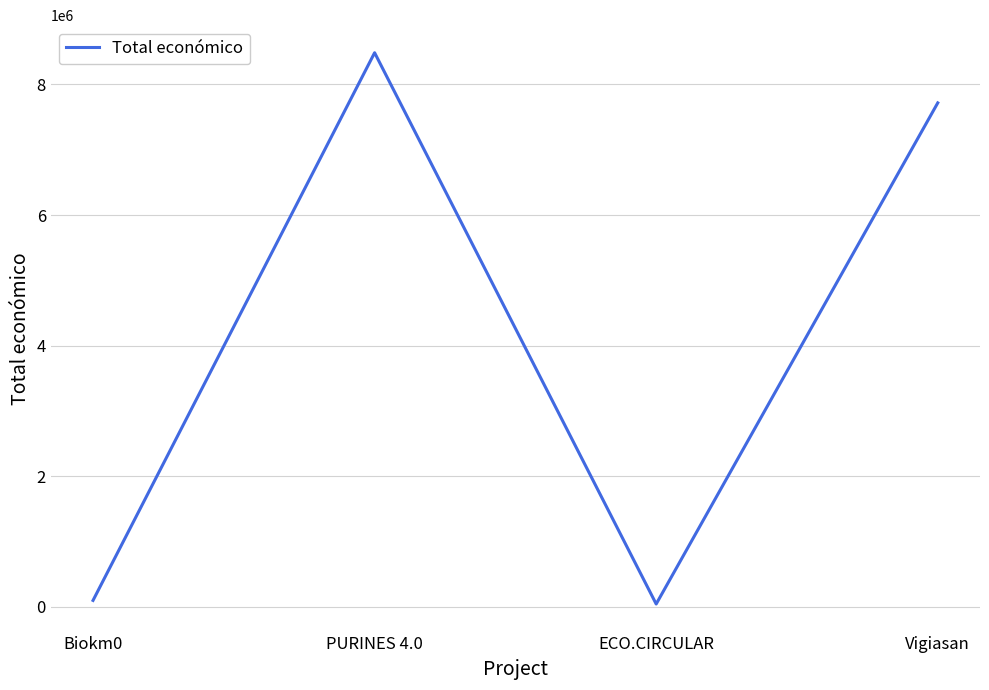

True or false: there are more than 1 points higher than both neighbors.

False